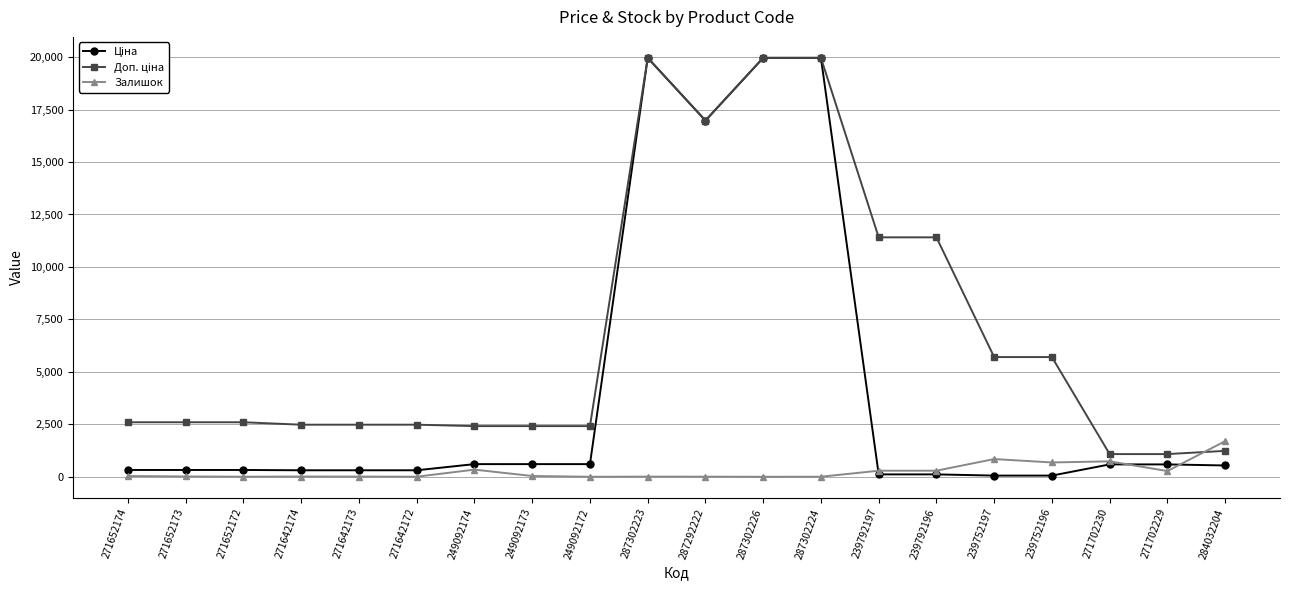

At how many categories does at least one series exceed 9926?

6